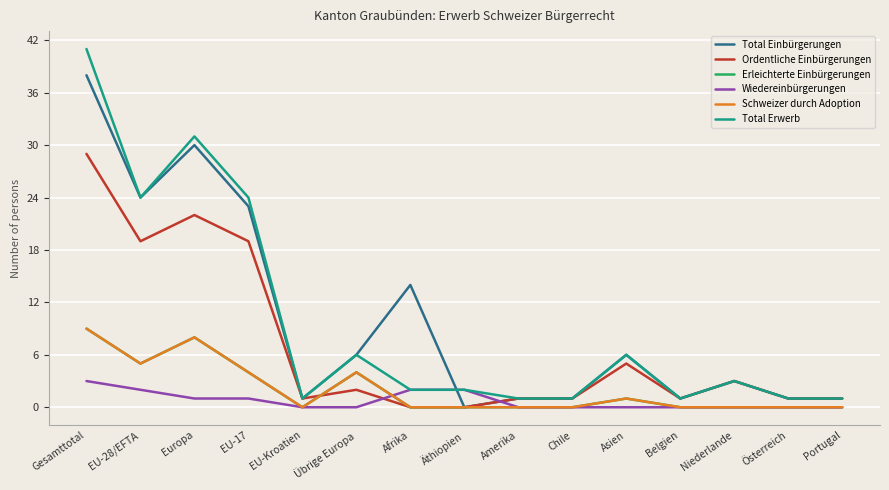

At which category does Ordentliche Einbürgerungen reach its first local peak?

Europa